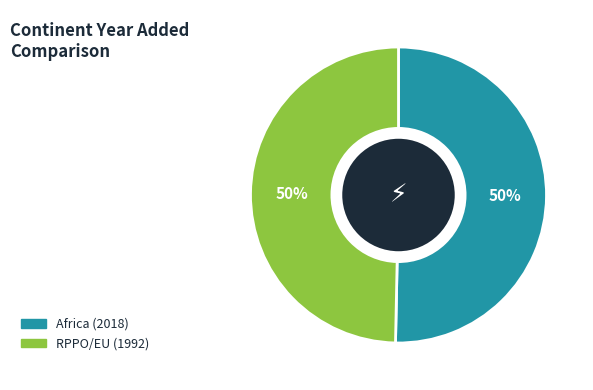

True or false: RPPO/EU accounts for 50% of the total.

True